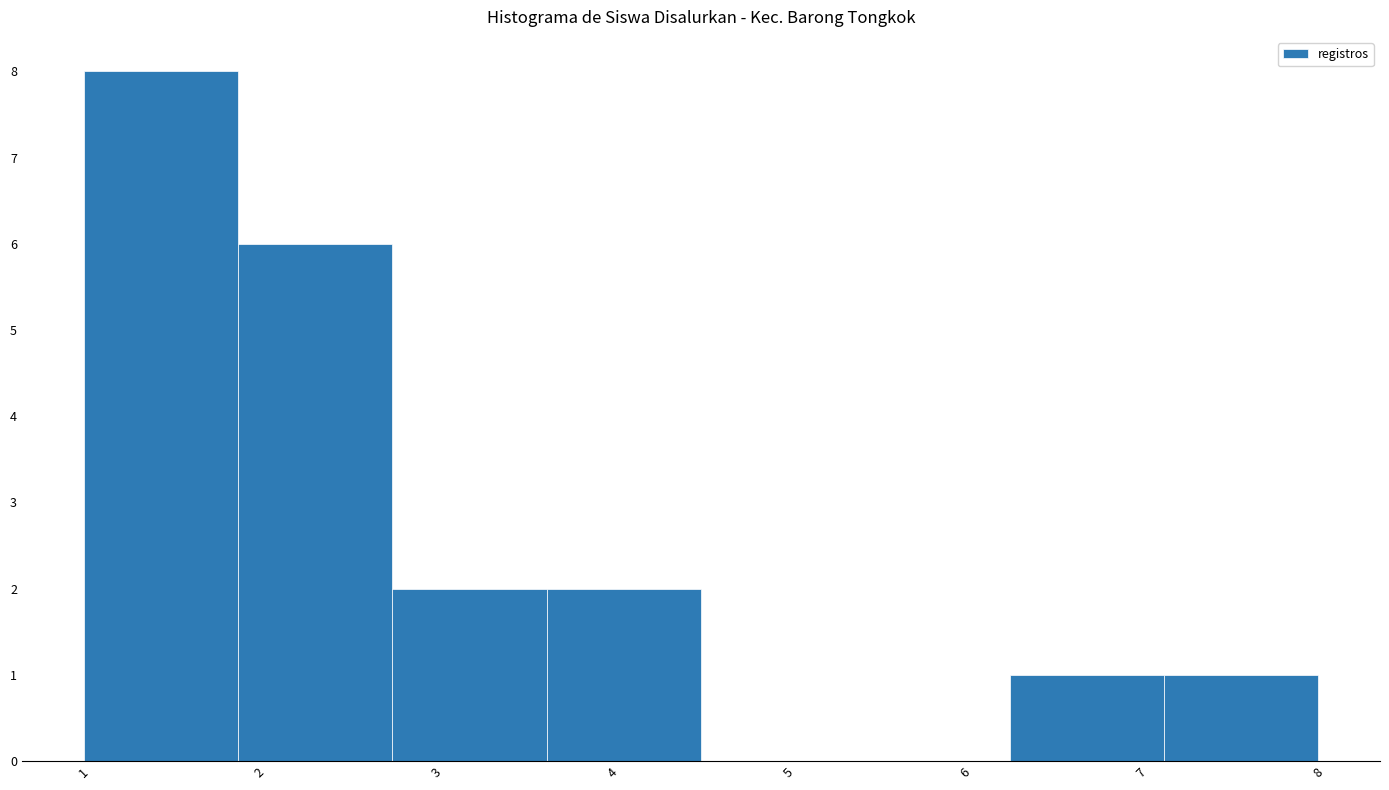

Reading left to right, transcribe this chart: for each bar, give the range it covers on the x-axis and its height. Neither the bar edges nor the heights are printed on the chart, so give them approximately, as read against the axes.

1.0 to 1.9: 8
1.9 to 2.8: 6
2.8 to 3.6: 2
3.6 to 4.5: 2
4.5 to 5.4: 0
5.4 to 6.3: 0
6.3 to 7.1: 1
7.1 to 8.0: 1